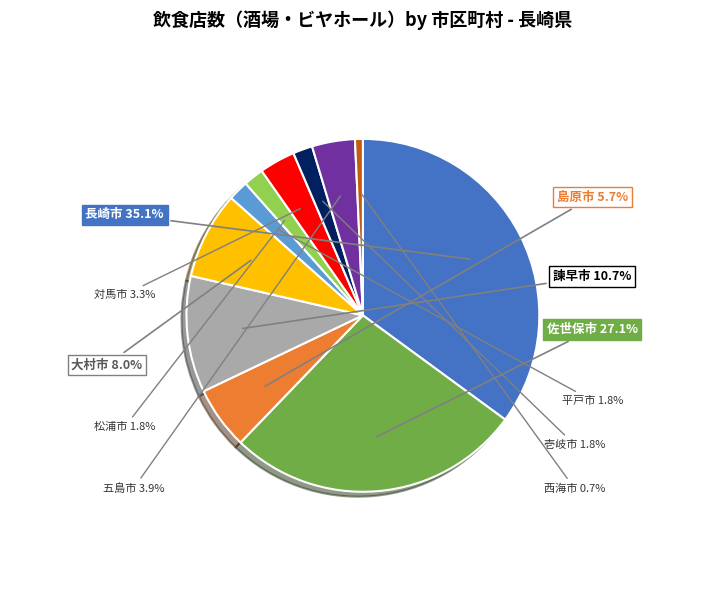

Is there any slice that represents more than half of the pie?

No